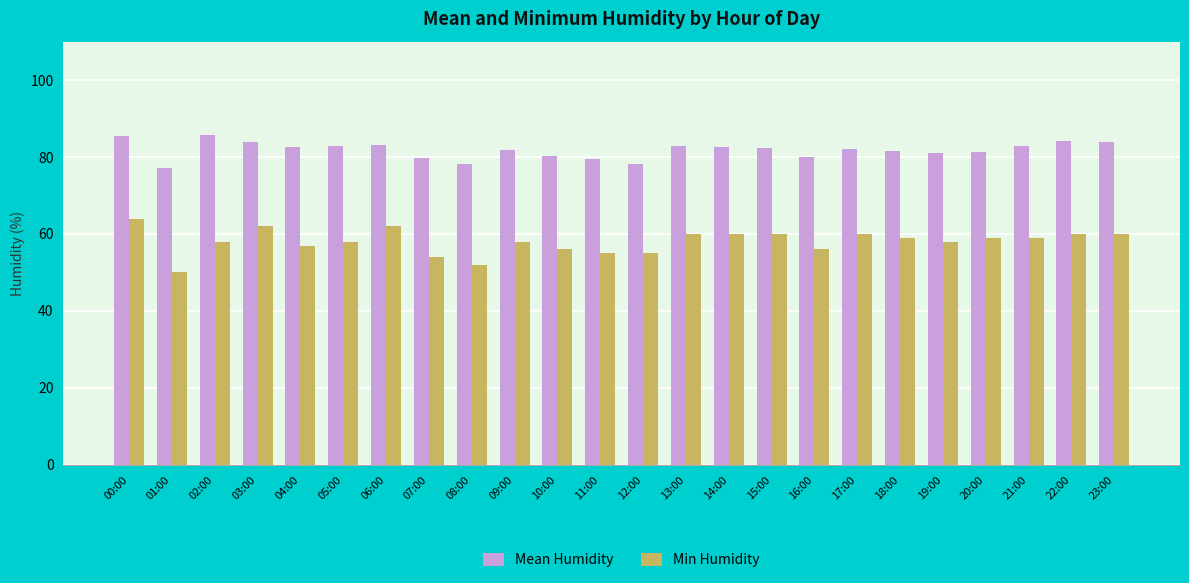

What are all the series names shown in the legend?

Mean Humidity, Min Humidity